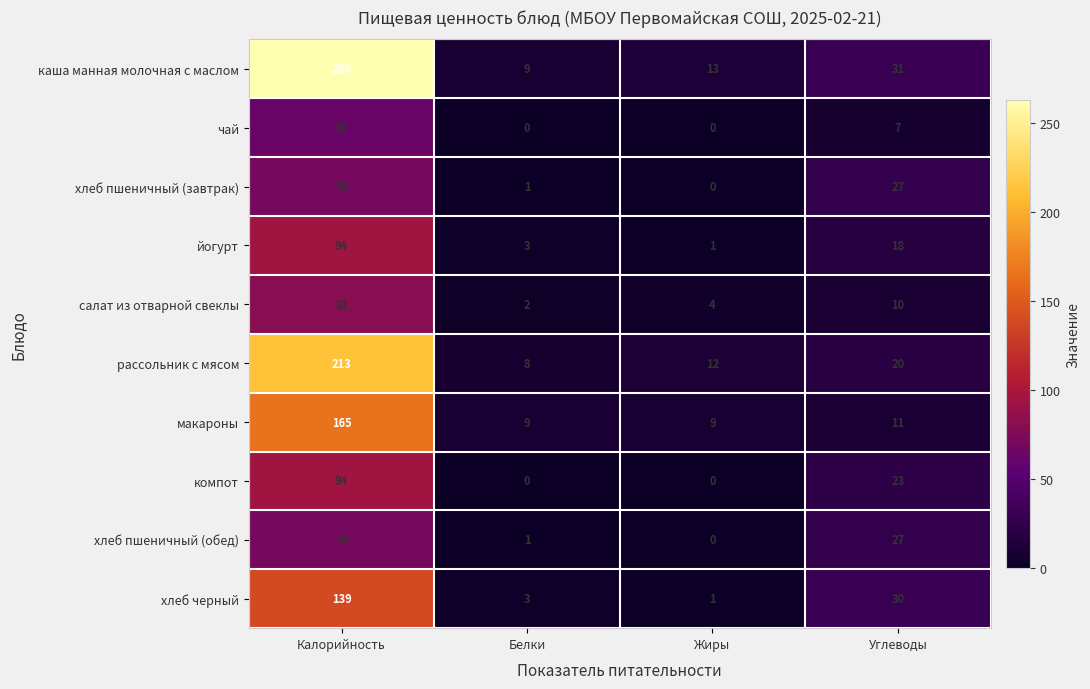

True or false: салат из отварной свеклы has a value of 10 at Углеводы.

True